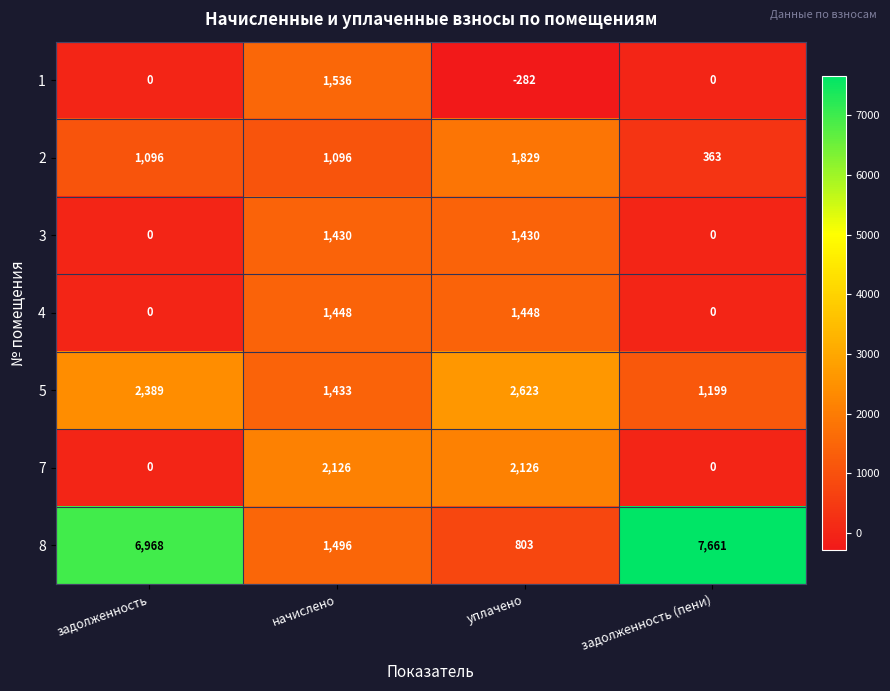

Reading left to right, extract all data points from this chart.

1: 0	1536	-282	0
2: 1096	1096	1829	363
3: 0	1430	1430	0
4: 0	1448	1448	0
5: 2389	1433	2623	1199
7: 0	2126	2126	0
8: 6968	1496	803	7661